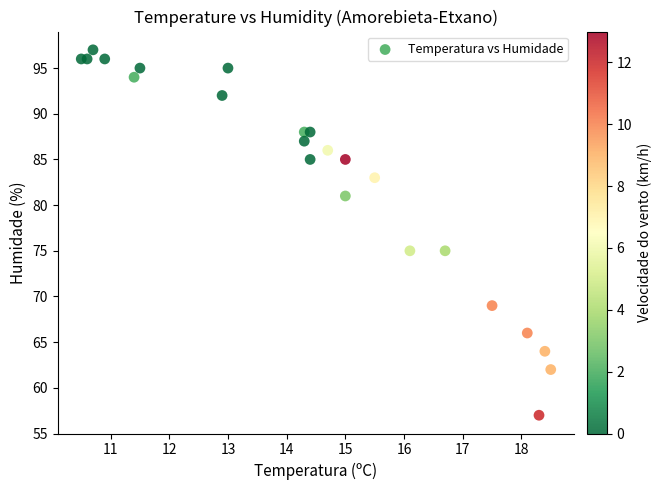

What is the range of Y values (max minus min)?

40